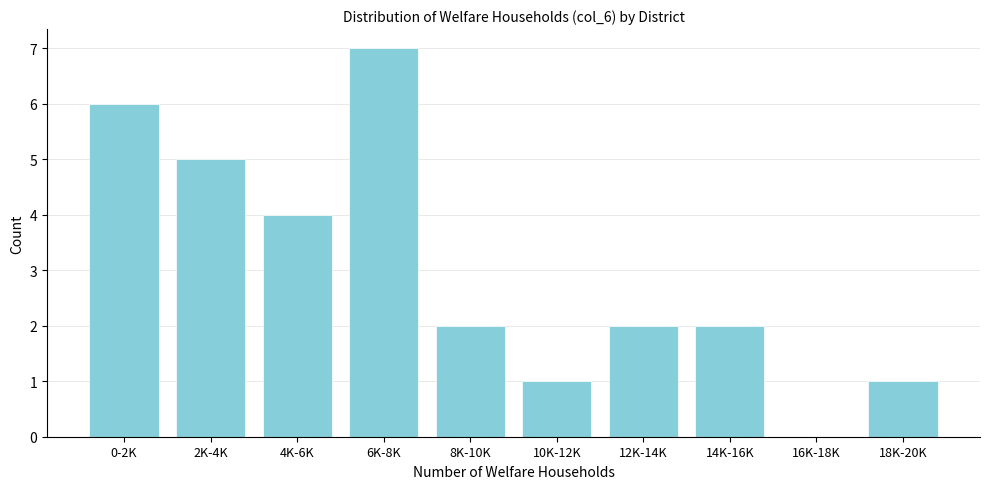

Reading right to left, list all the values displayed in this chart.

18K-20K=1	16K-18K=0	14K-16K=2	12K-14K=2	10K-12K=1	8K-10K=2	6K-8K=7	4K-6K=4	2K-4K=5	0-2K=6